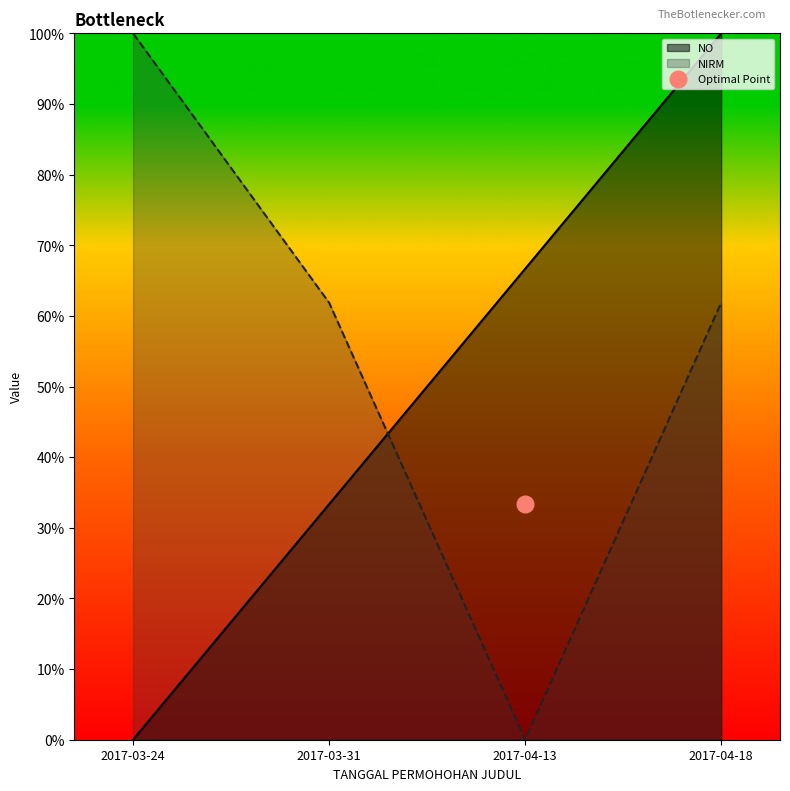

What is the difference between the NO values at 2017-04-13 and 2017-04-18?

0.3